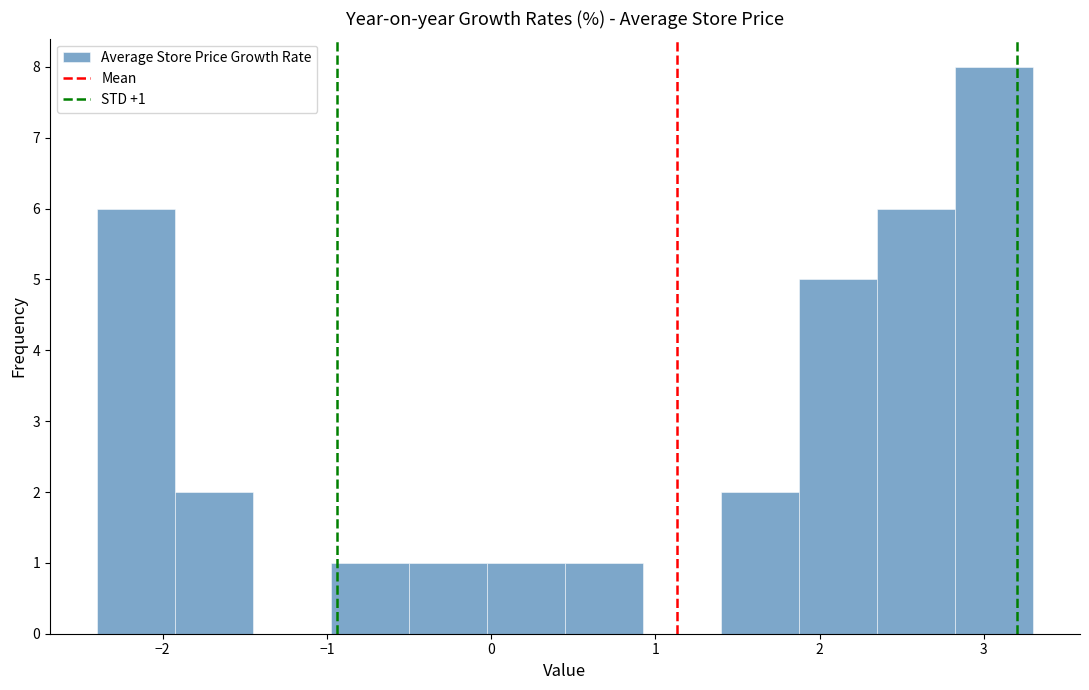

Over which range of the x-axis is the bar tallest?

2.8 to 3.3